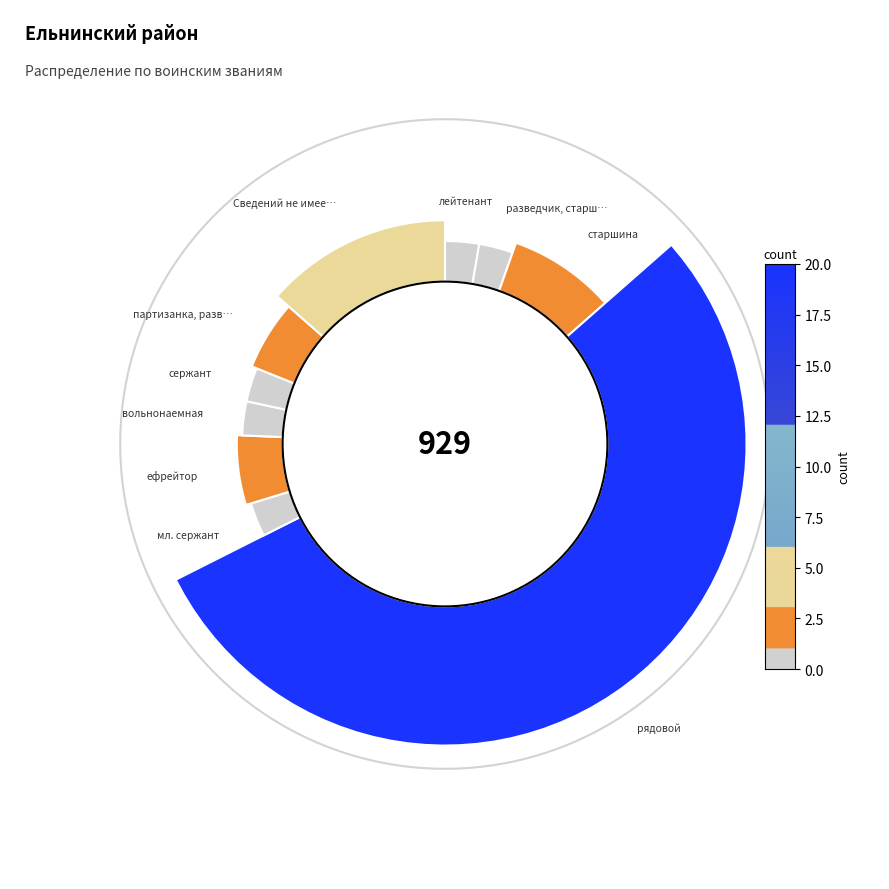

To the nearest percent, what portion does вольнонаемная represent?

3%